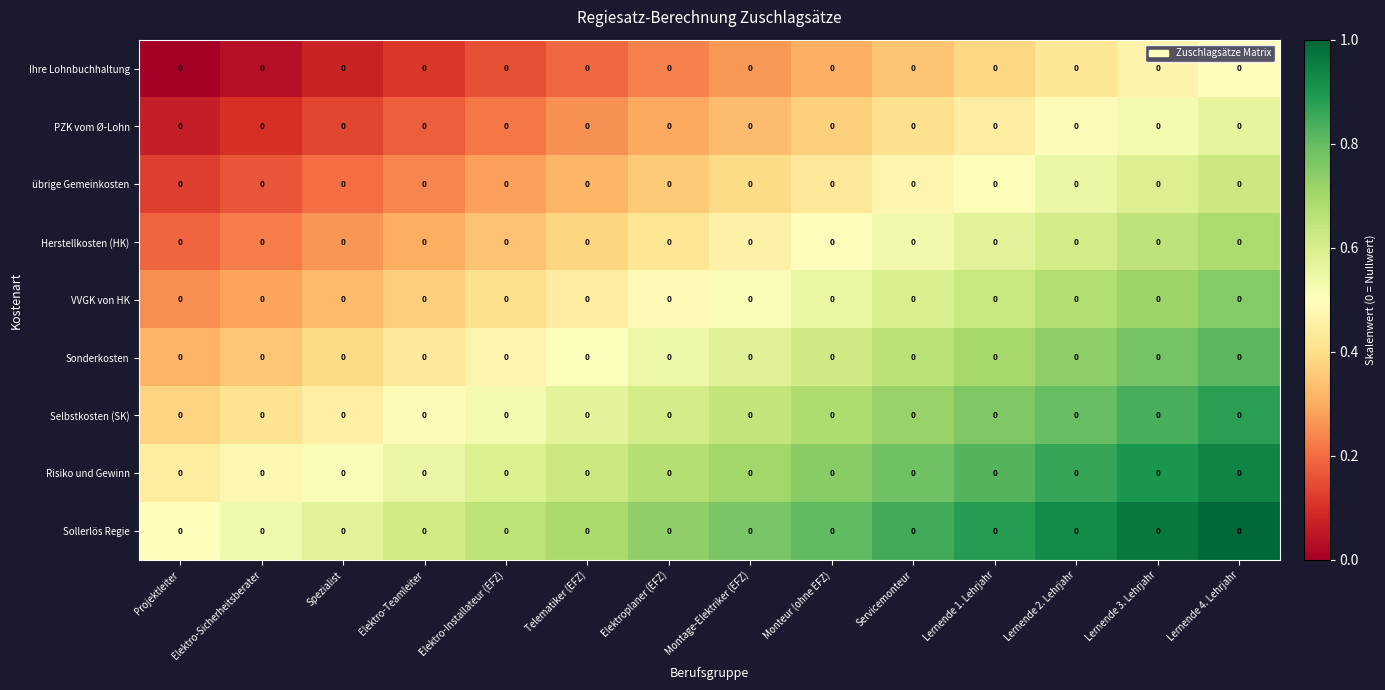

Where is Sollerlös Regie nearest to the value 0?

Projektleiter